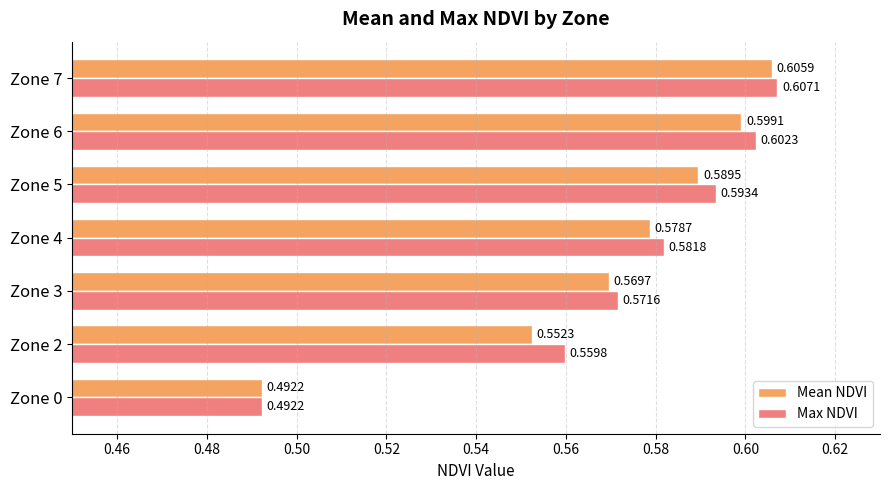

What is the sum of the Mean NDVI values at Zone 5 and Zone 3?

1.2